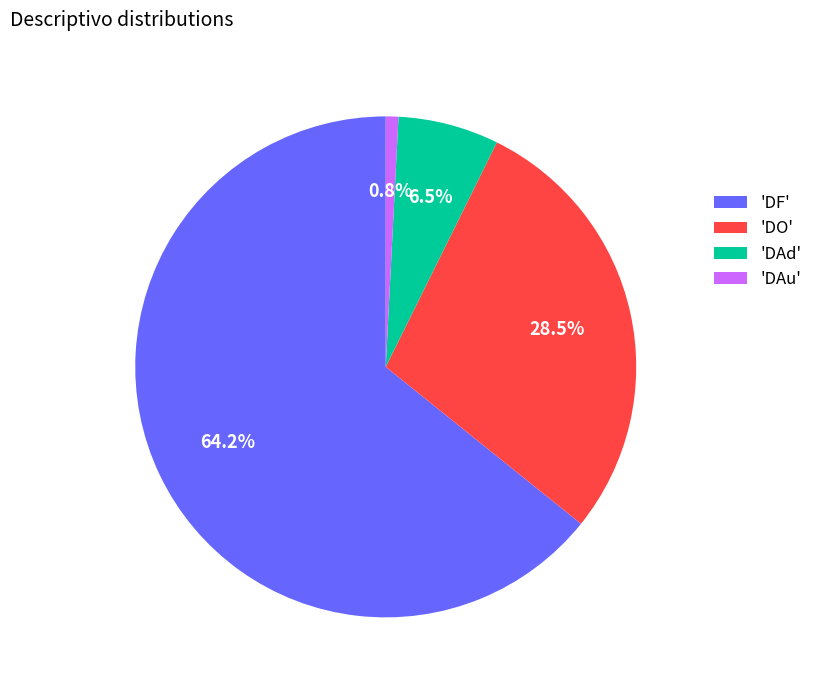

Is there any slice that represents more than half of the pie?

Yes